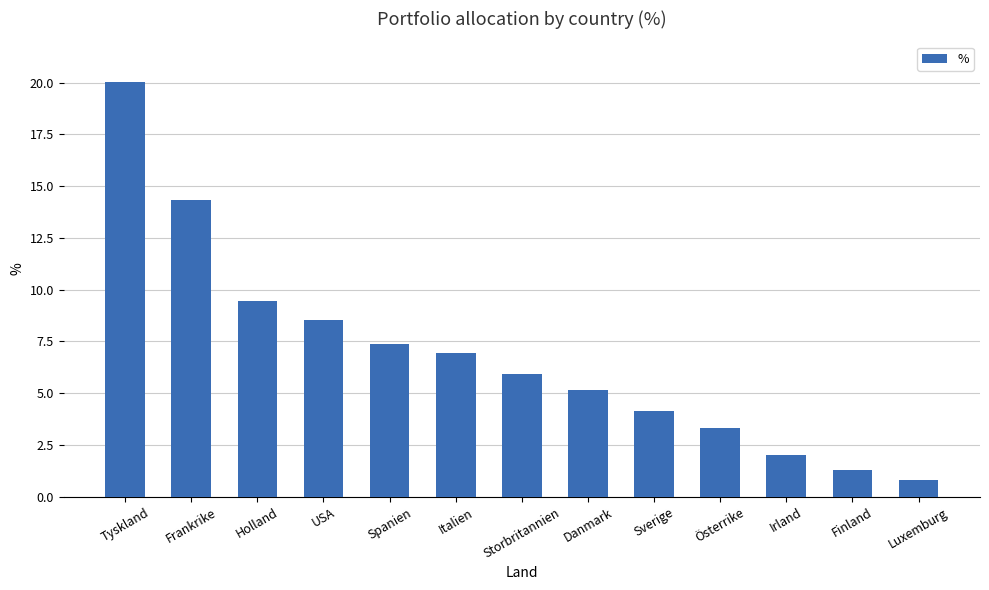

What is the average value?

6.9